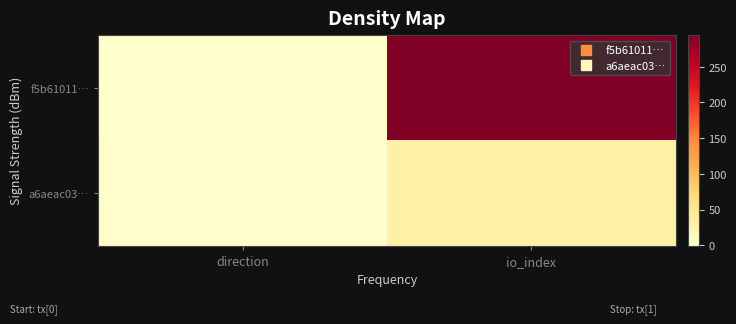

Rank the series by their maximum value, from highest to lowest.

f5b61011…, a6aeac03…